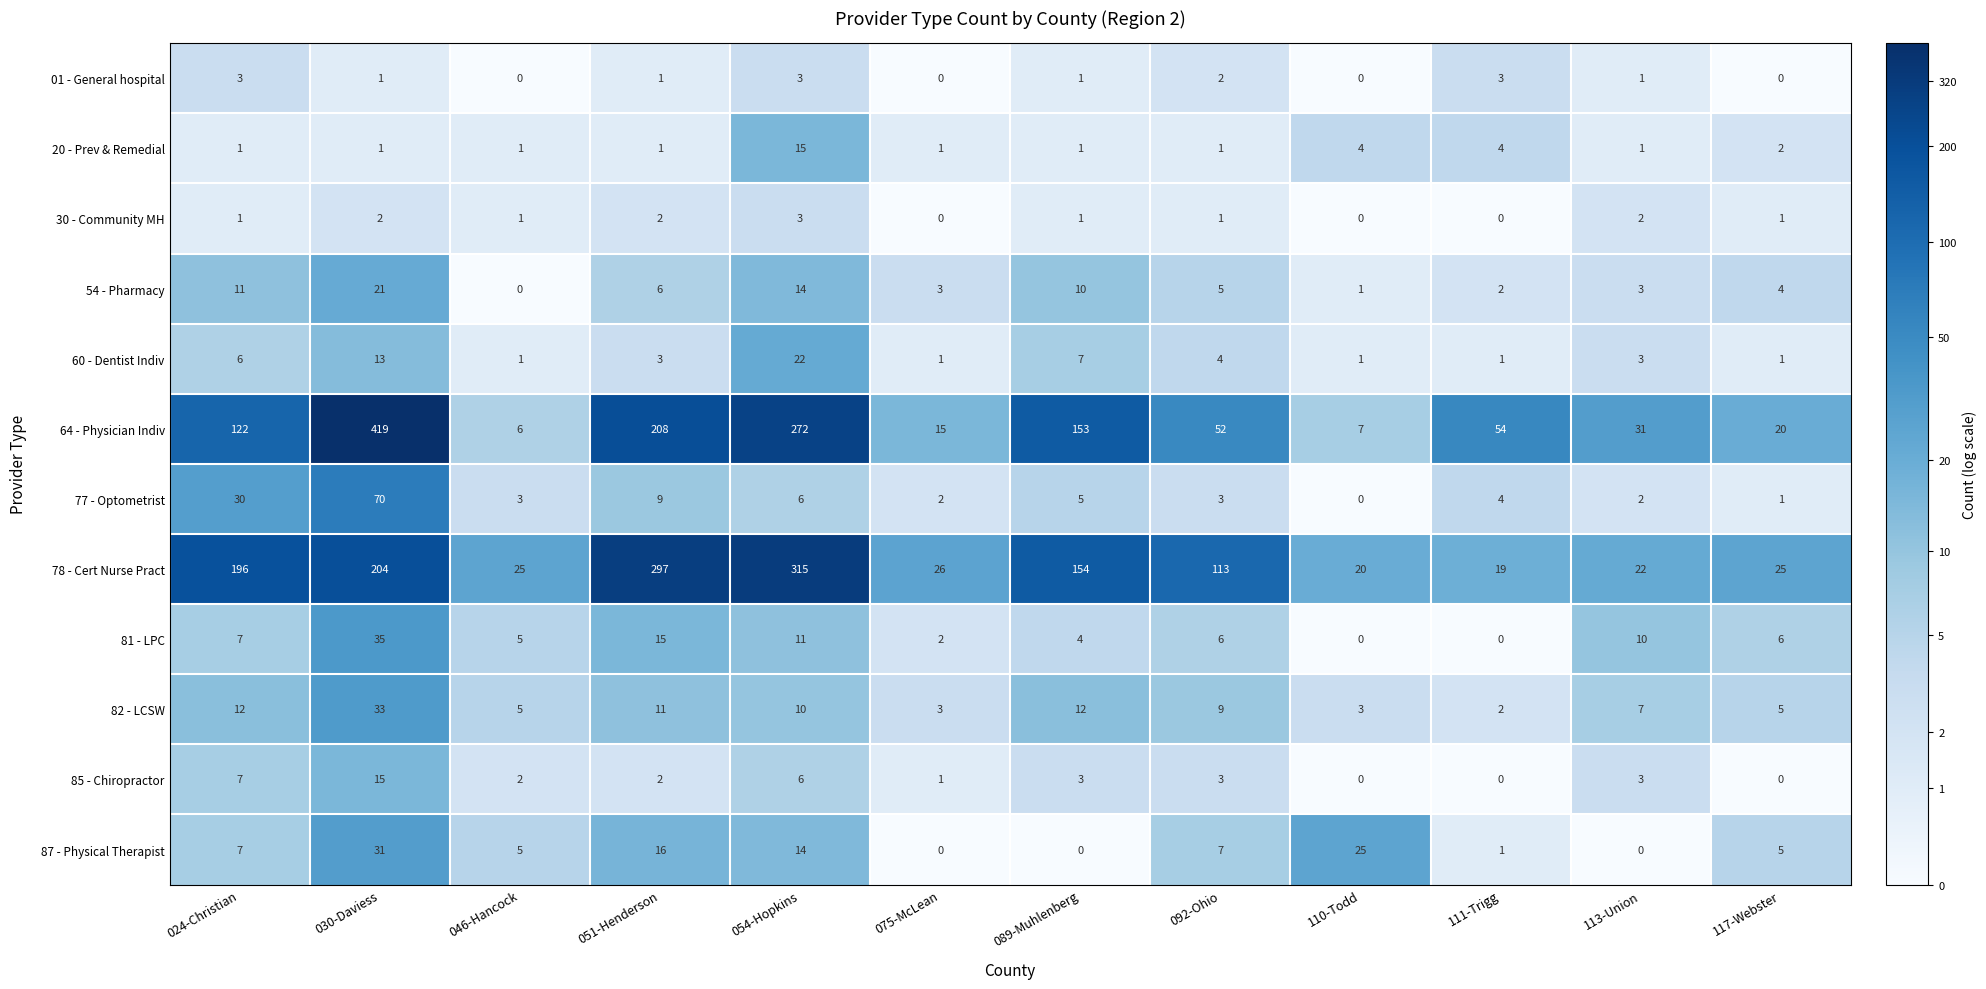

At which category is the sum across all series the highest?

030-Daviess